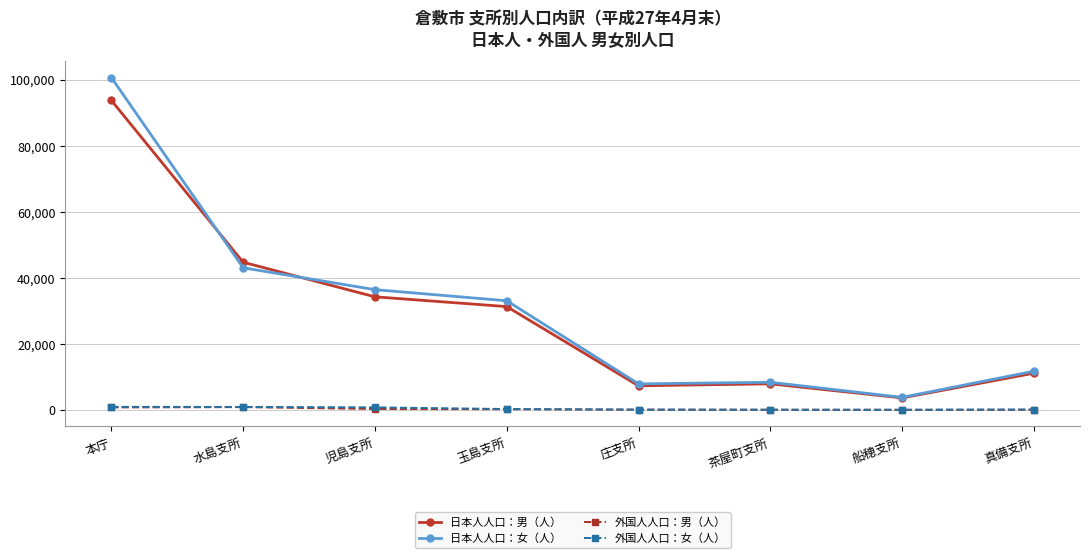

Does the chart display data point markers on the line(s)?

Yes